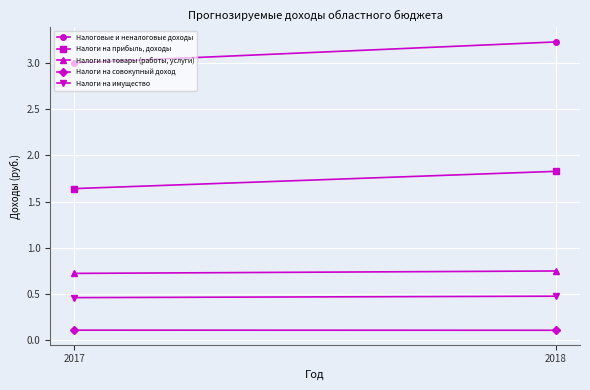

Which series has the largest total across all categories?

Налоговые и неналоговые доходы